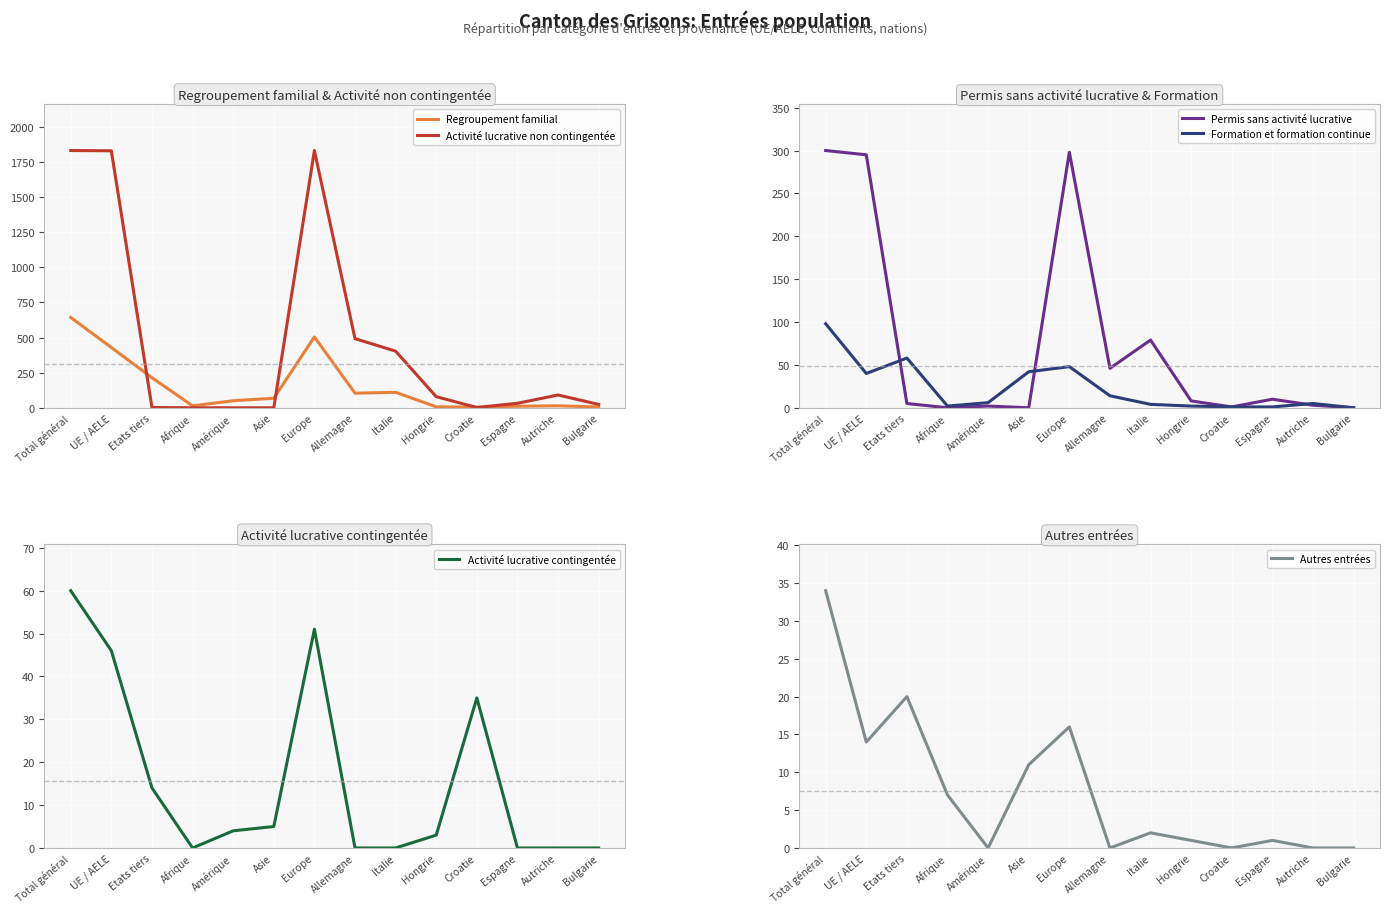

At how many categories does at least one series exceed 1570?

3